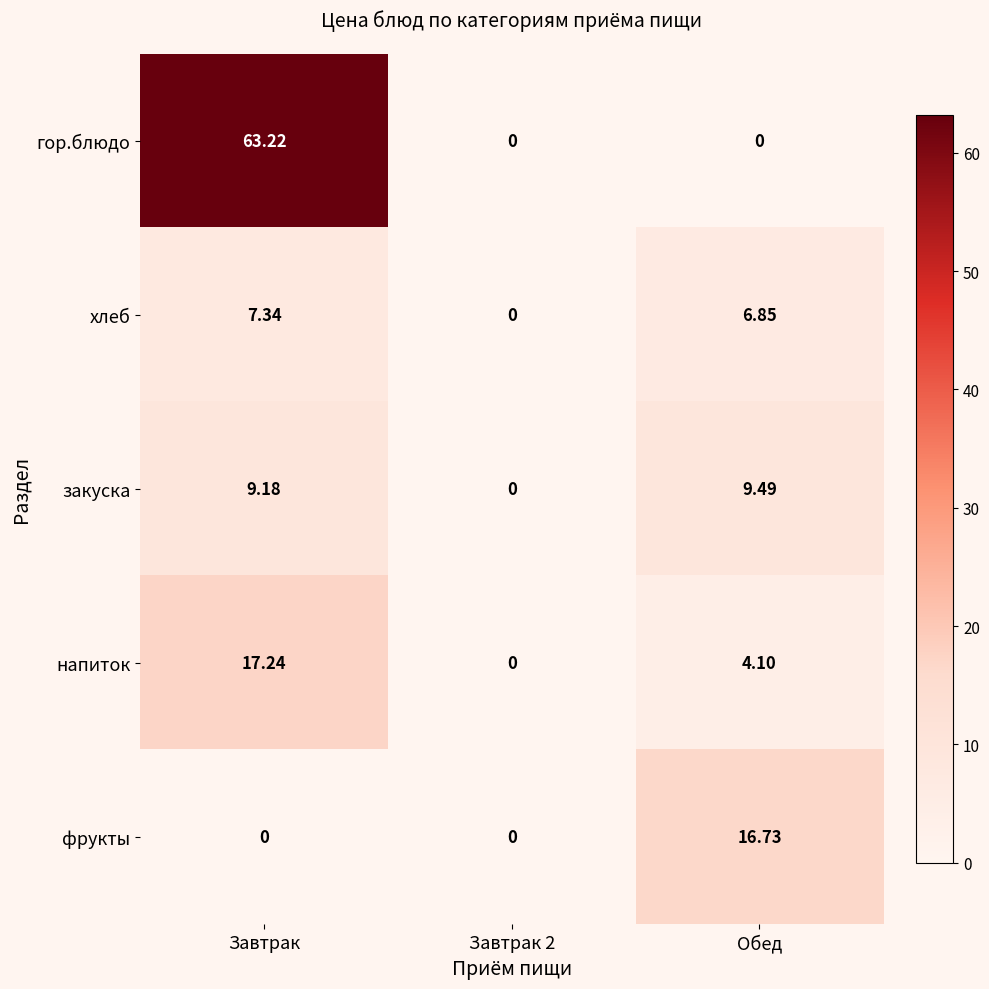

At Обед, list the series in order from smallest to largest.

гор.блюдо, напиток, хлеб, закуска, фрукты